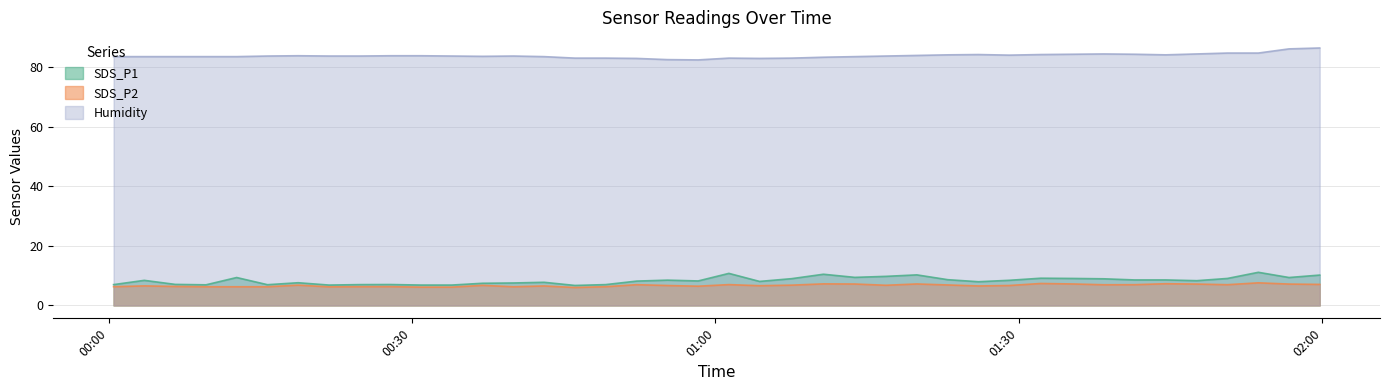

What value does the Humidity series have at 2023/05/27 00:03:32?

83.5